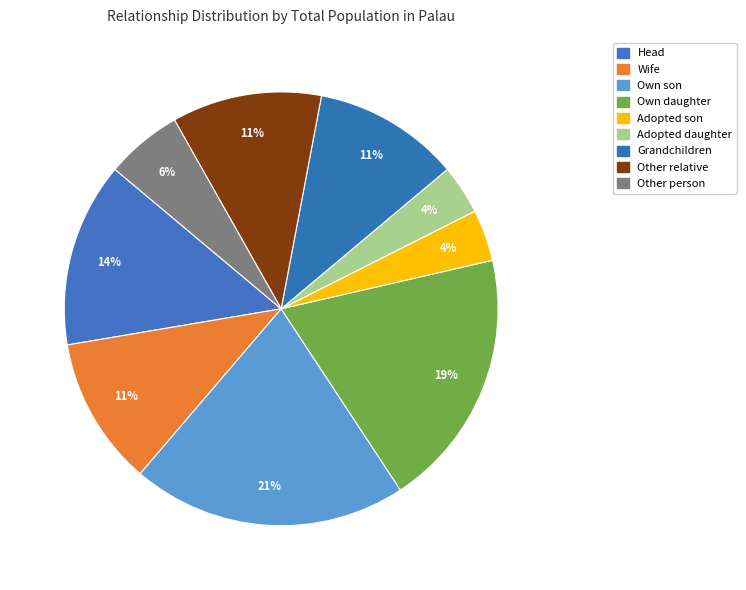

How many segments does this pie chart have?

9